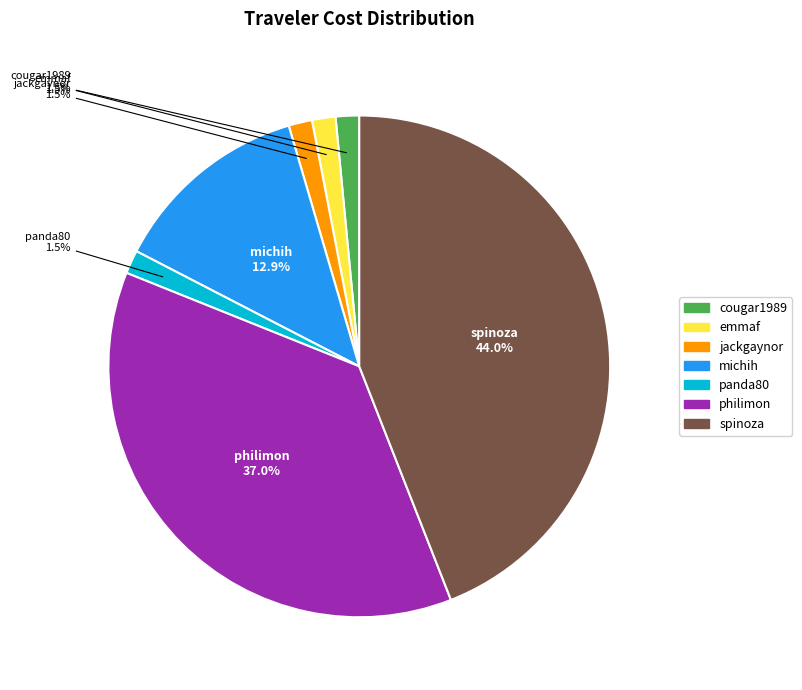

To the nearest percent, what is the combined percentage of philimon and emmaf?

39%